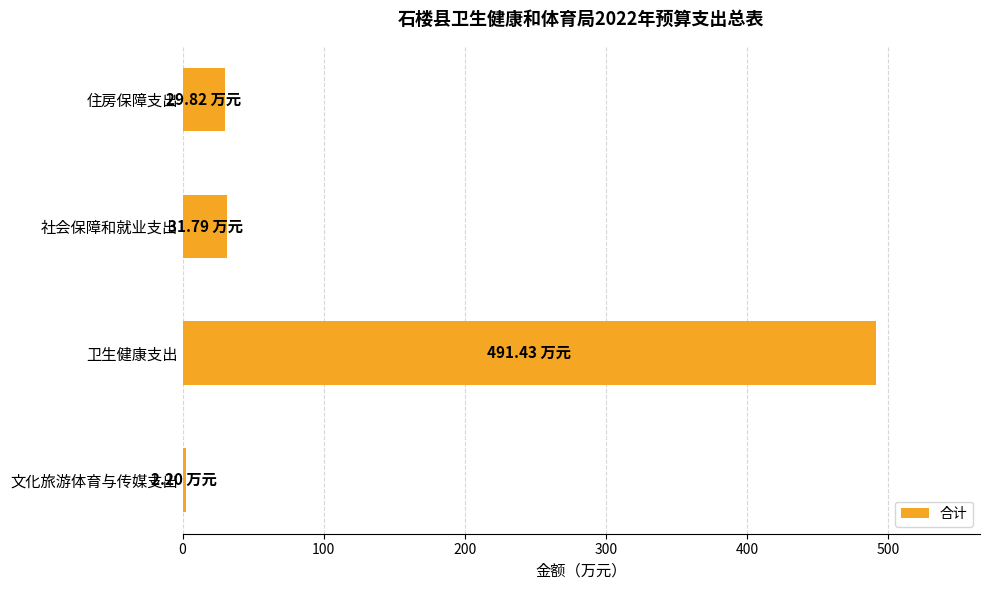

Which label corresponds to the largest value in the chart?

卫生健康支出